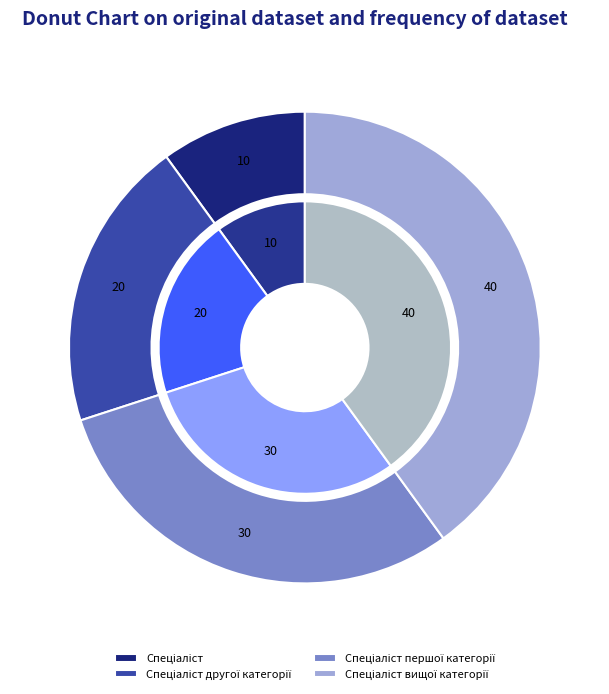

To the nearest percent, what portion does Спеціаліст вищої категорії represent?

40%